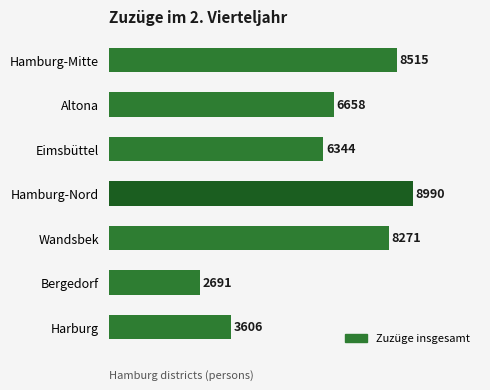

What is the average value?

6439